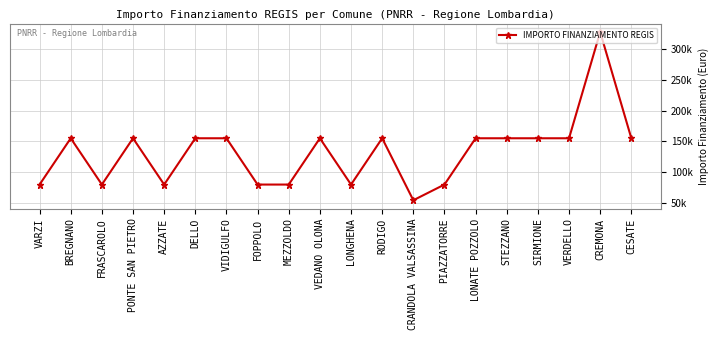

What is the difference between the maximum and minimum values?

273748